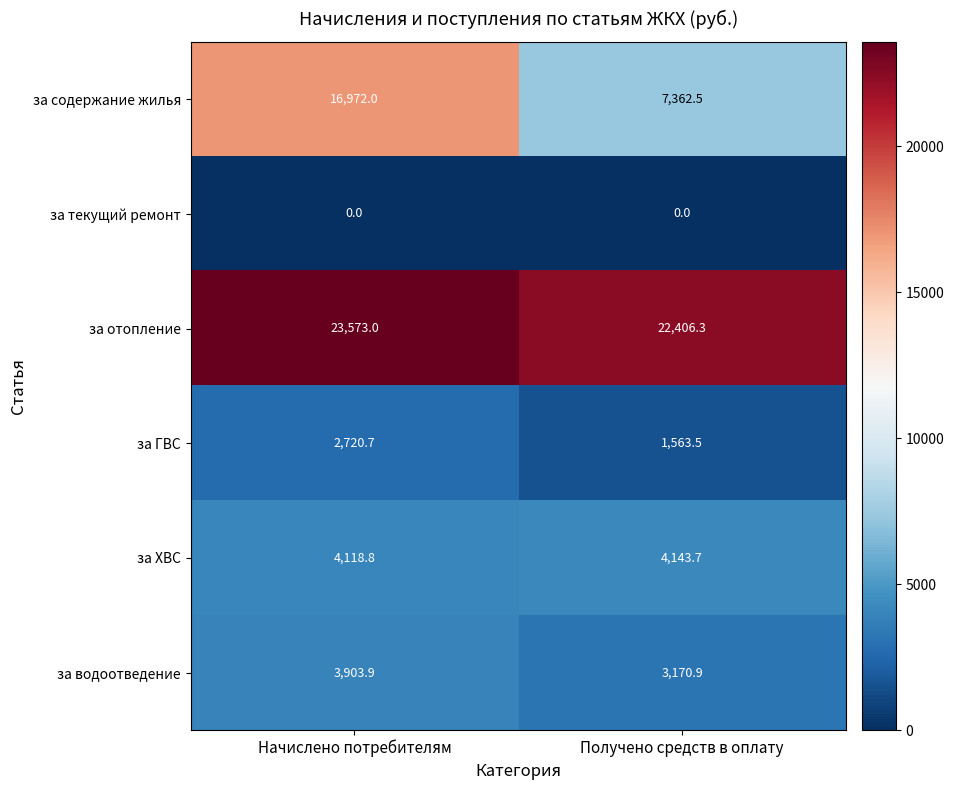

What is the lowest value of the за содержание жилья series?

7362.5